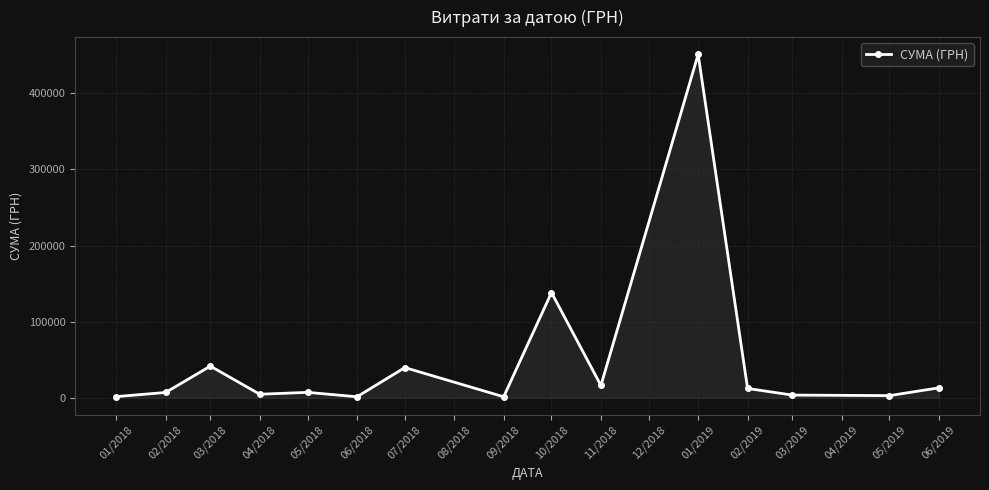

Approximately how many times larger is the value at 07/2018 compared to 11/2018?

2.5